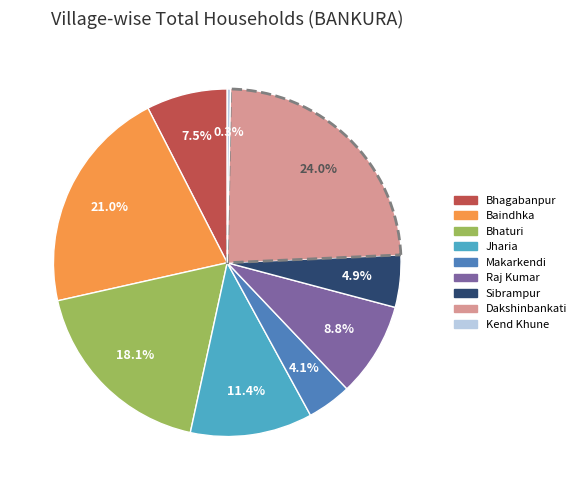

What percentage is NOT represented by Makarkendi?

95.9%